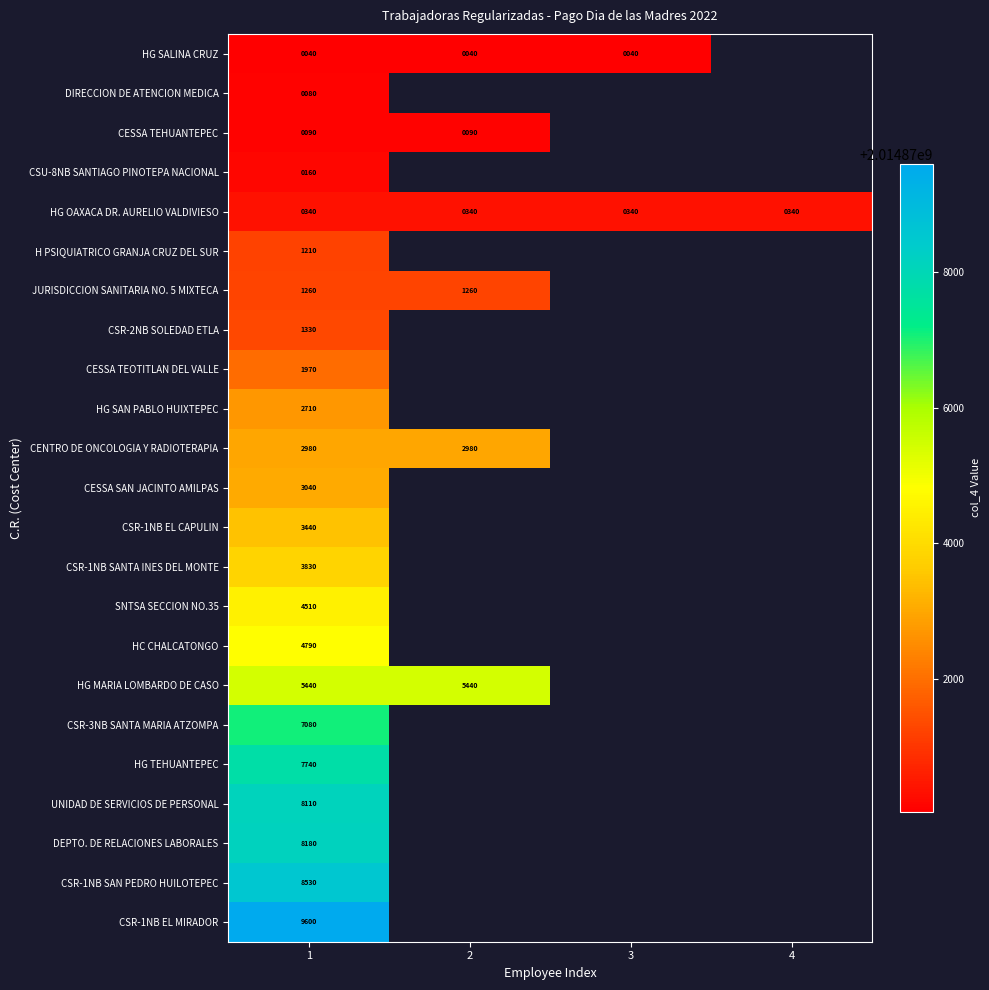

Which has a higher value, 3 or 4?

4